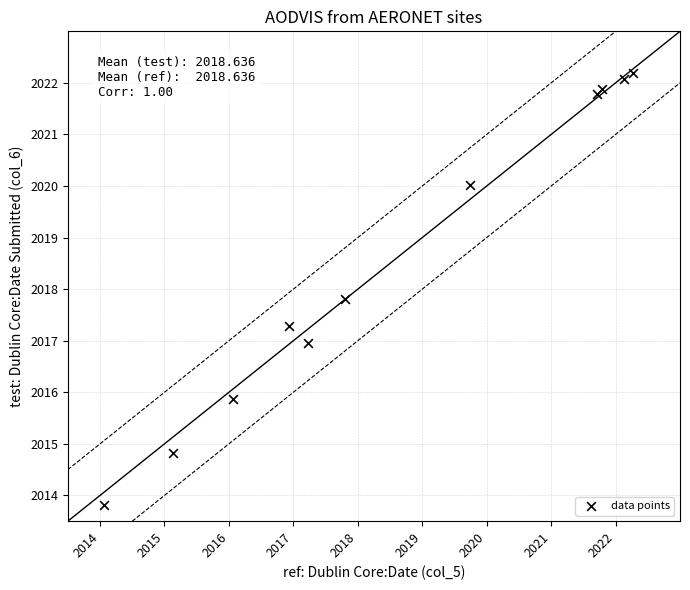

What is the average Y value?

2018.6